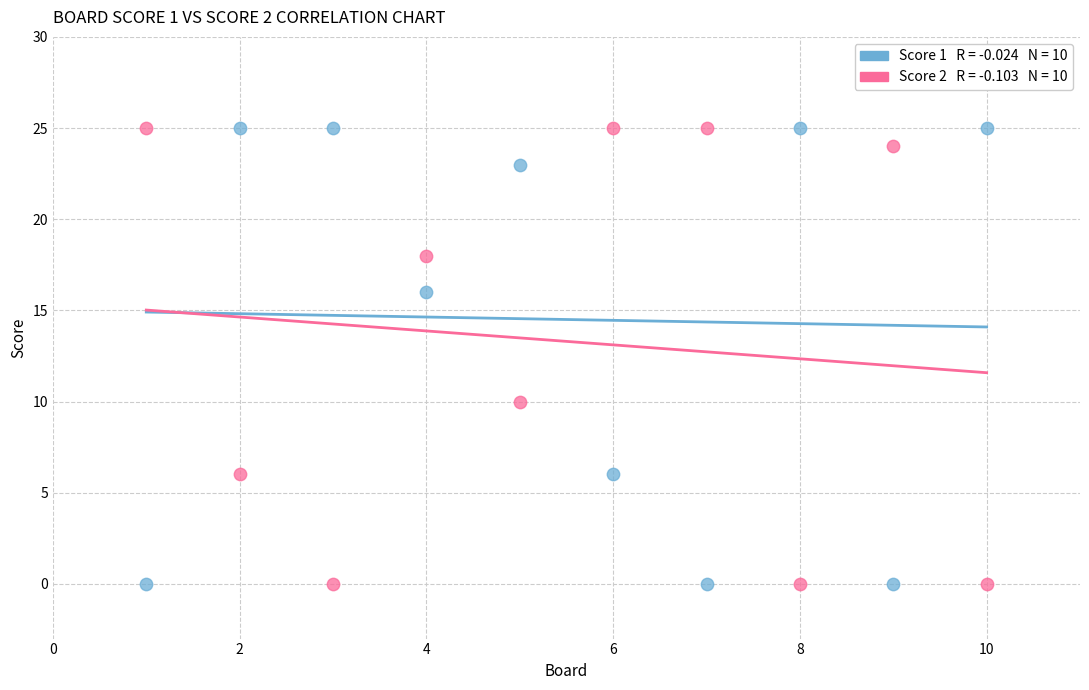

Across all data points, what is the range of X values (max minus min)?

9